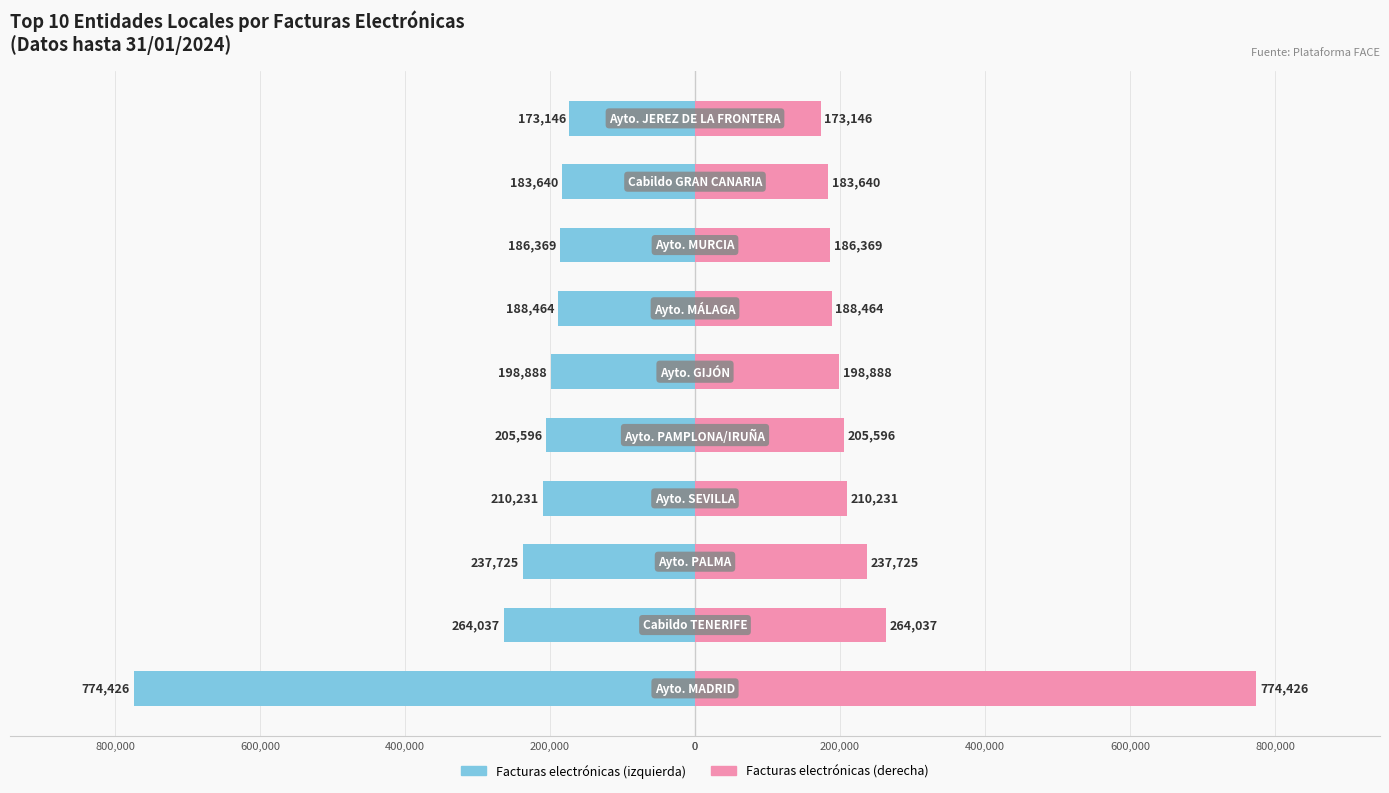

Which series has the largest total across all categories?

Facturas (barra derecha)